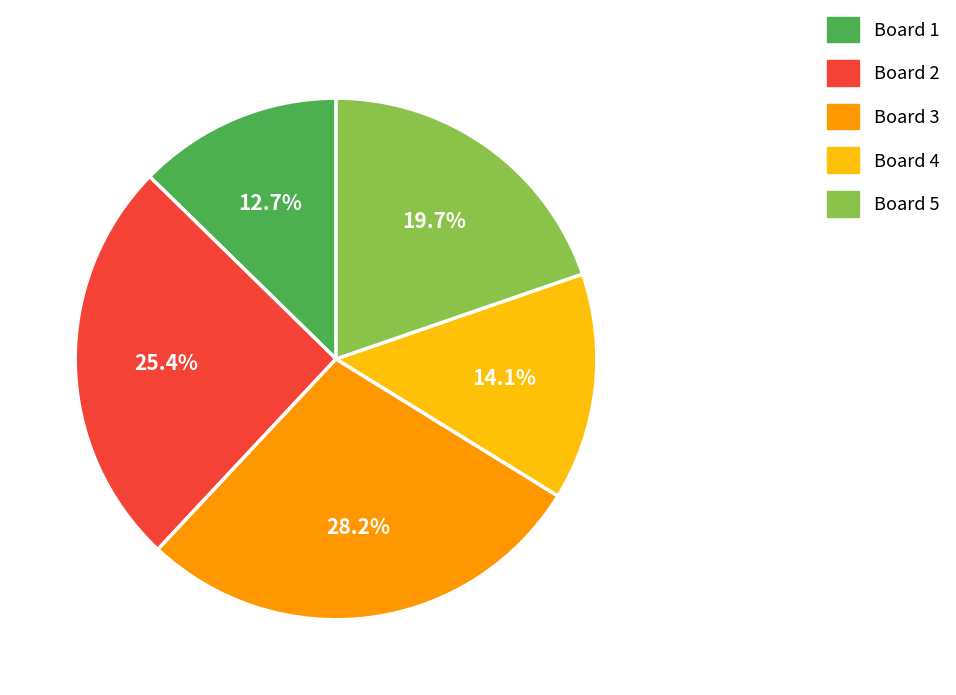

To the nearest percent, what is the average slice percentage?

20%